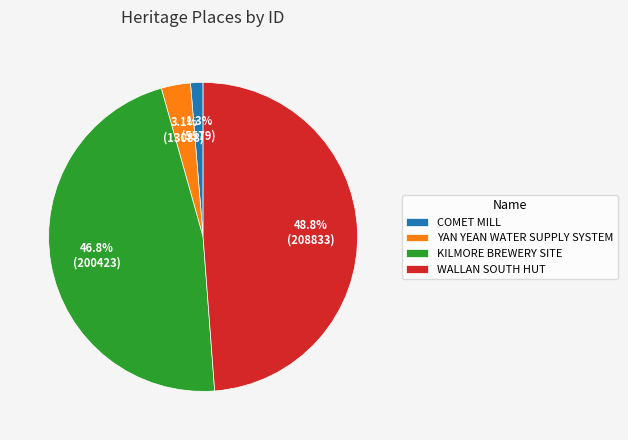

To the nearest percent, what is the difference between the largest and smallest slice percentages?

47%